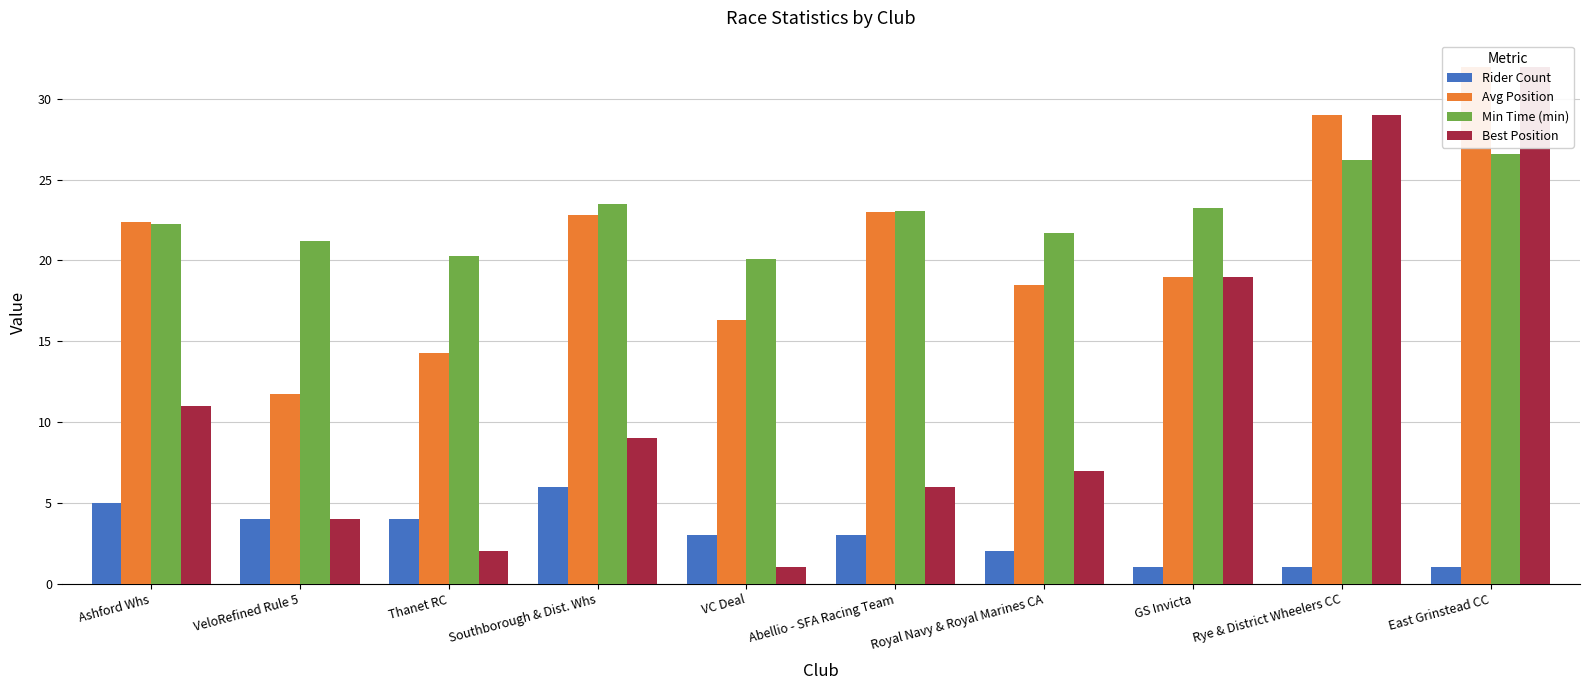

Where does the Min Time (min) series first go above 23?

Southborough & Dist. Whs